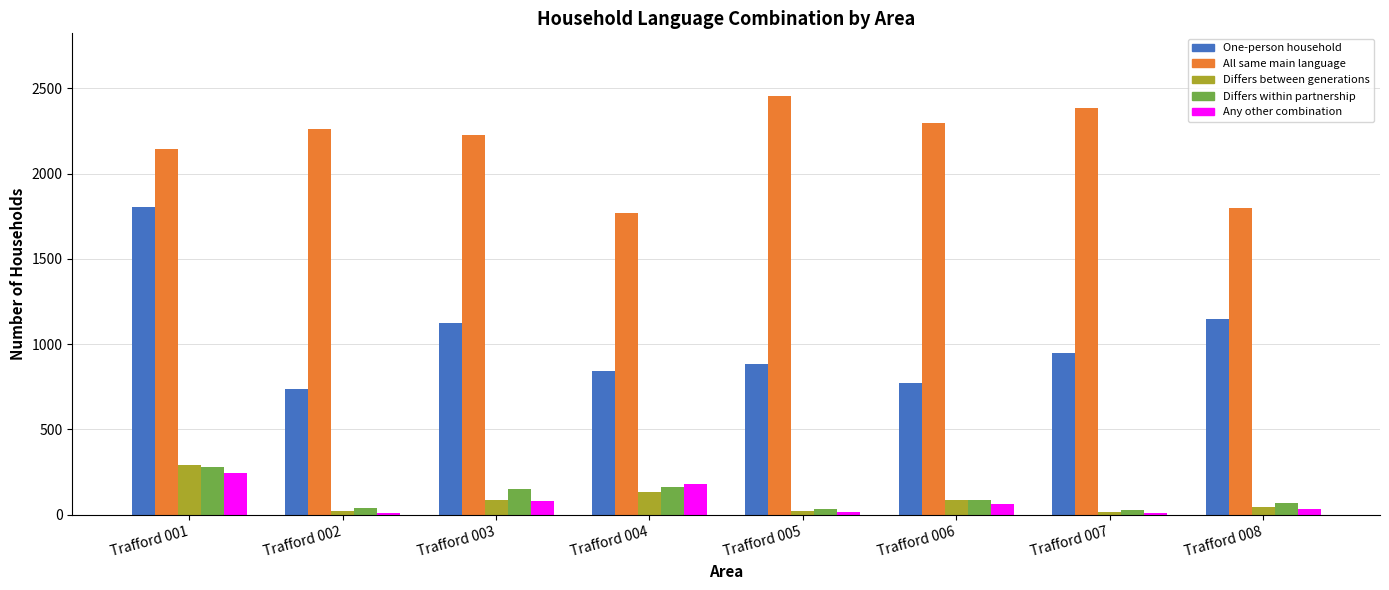

Count the number of categories in the chart.

8